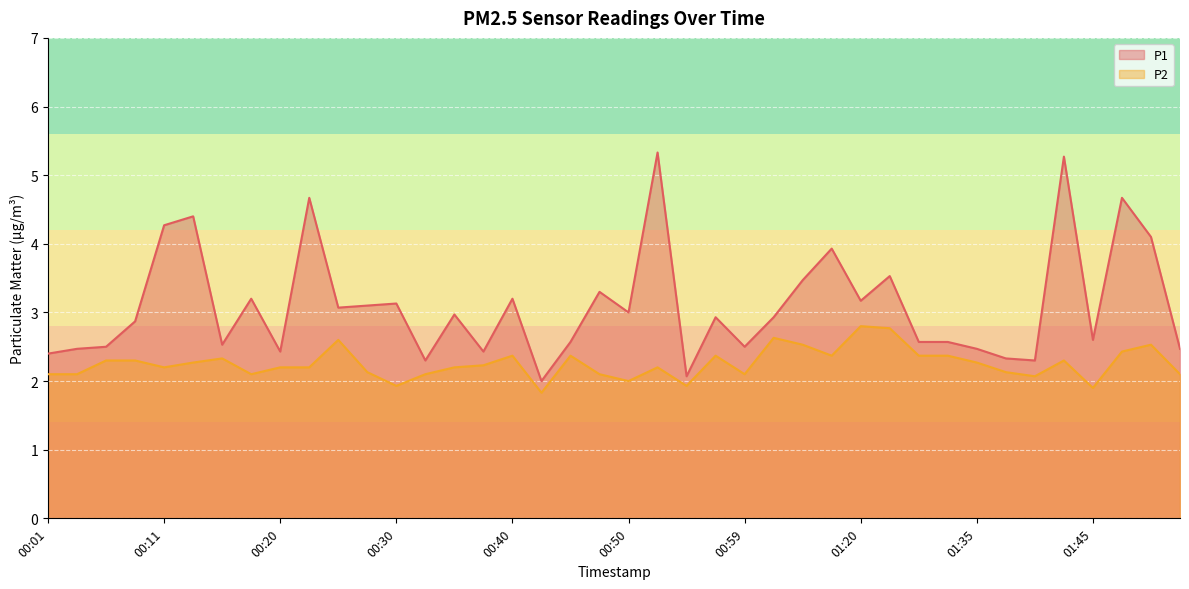

What is the difference between the P2 values at 00:33 and 01:22?

0.7